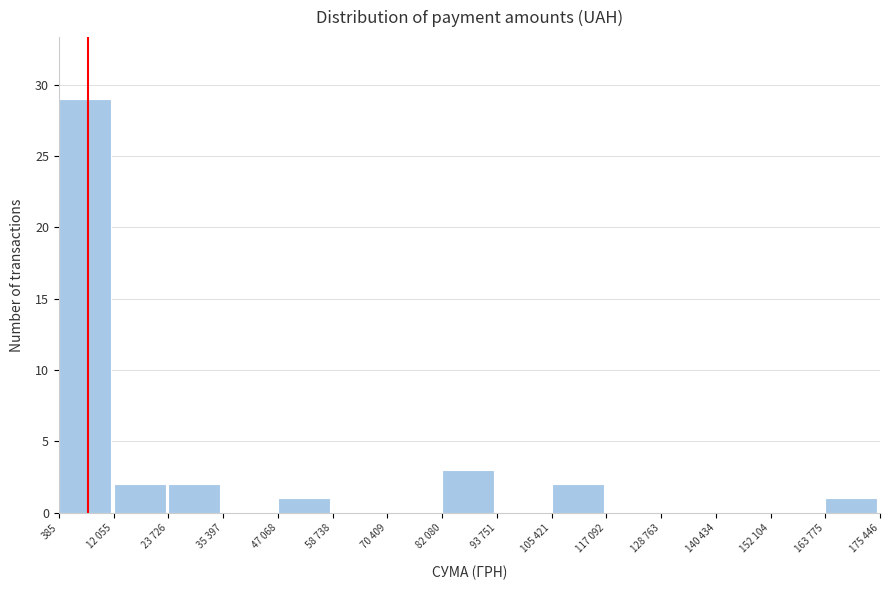

Reading right to left, what are all the values shown in this chart?

163 775=1	152 104=0	140 434=0	128 763=0	117 092=0	105 421=2	93 751=0	82 080=3	70 409=0	58 738=0	47 068=1	35 397=0	23 726=2	12 055=2	385=29